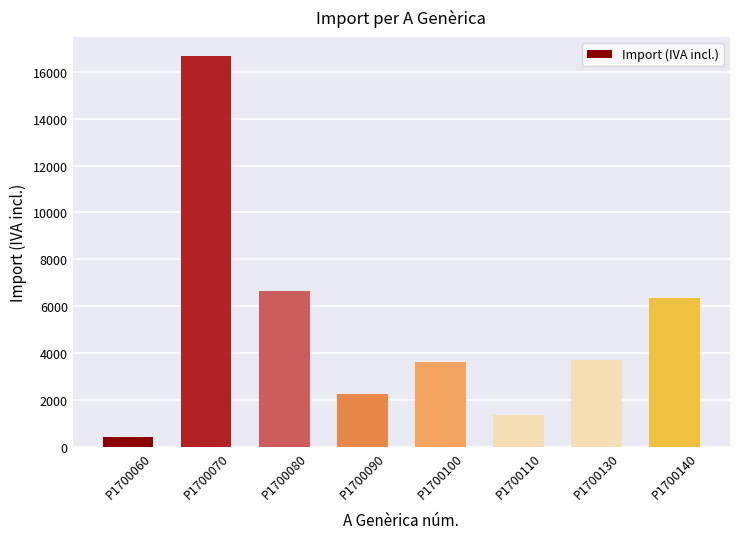

Where does the data first go above 3717?

P1700070